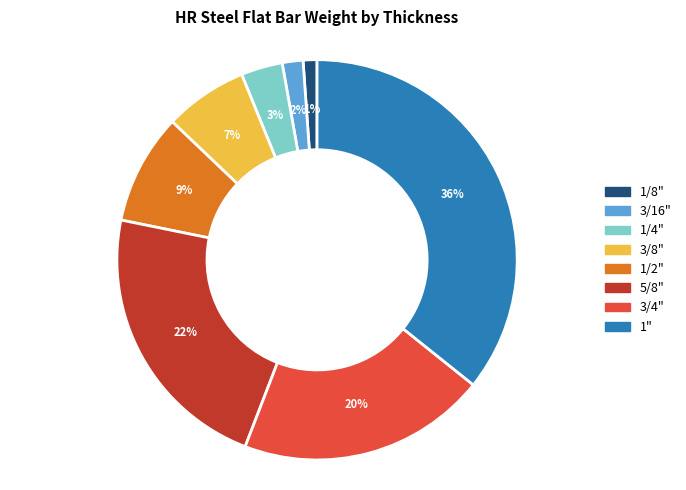

To the nearest percent, what is the difference between the 1/4" and 5/8" slice percentages?

19%